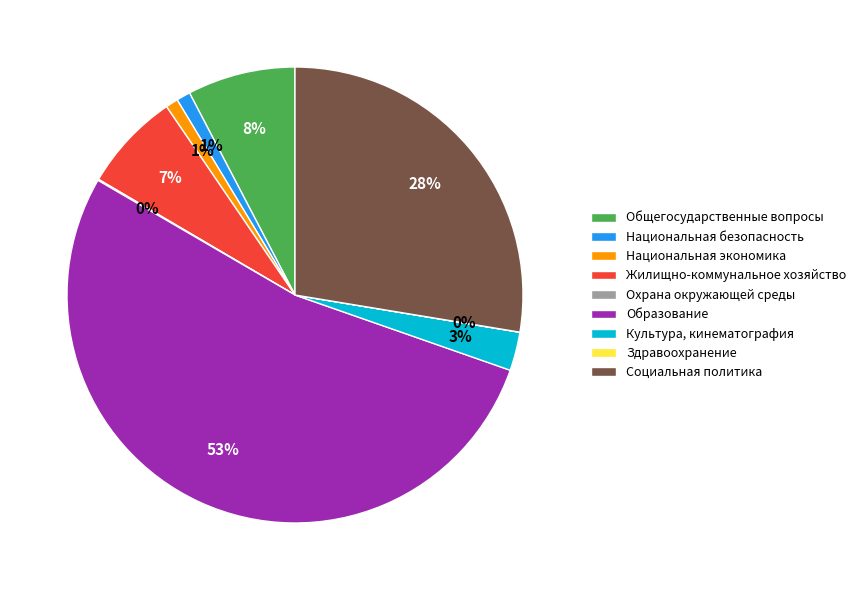

Between Национальная безопасность and Социальная политика, which is larger?

Социальная политика